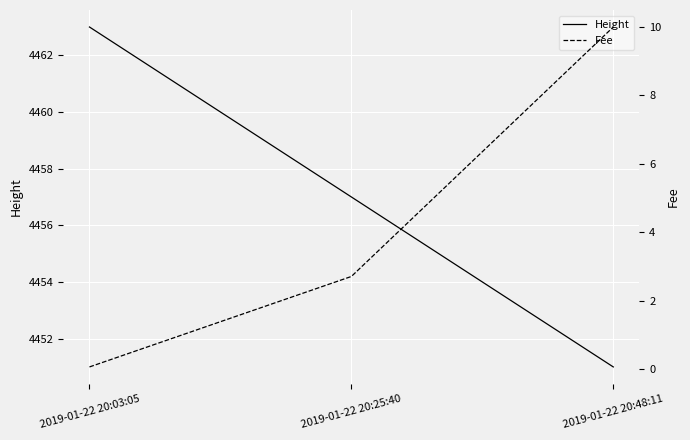

What is the value of the Height point at the 2nd from the left?

4457.0